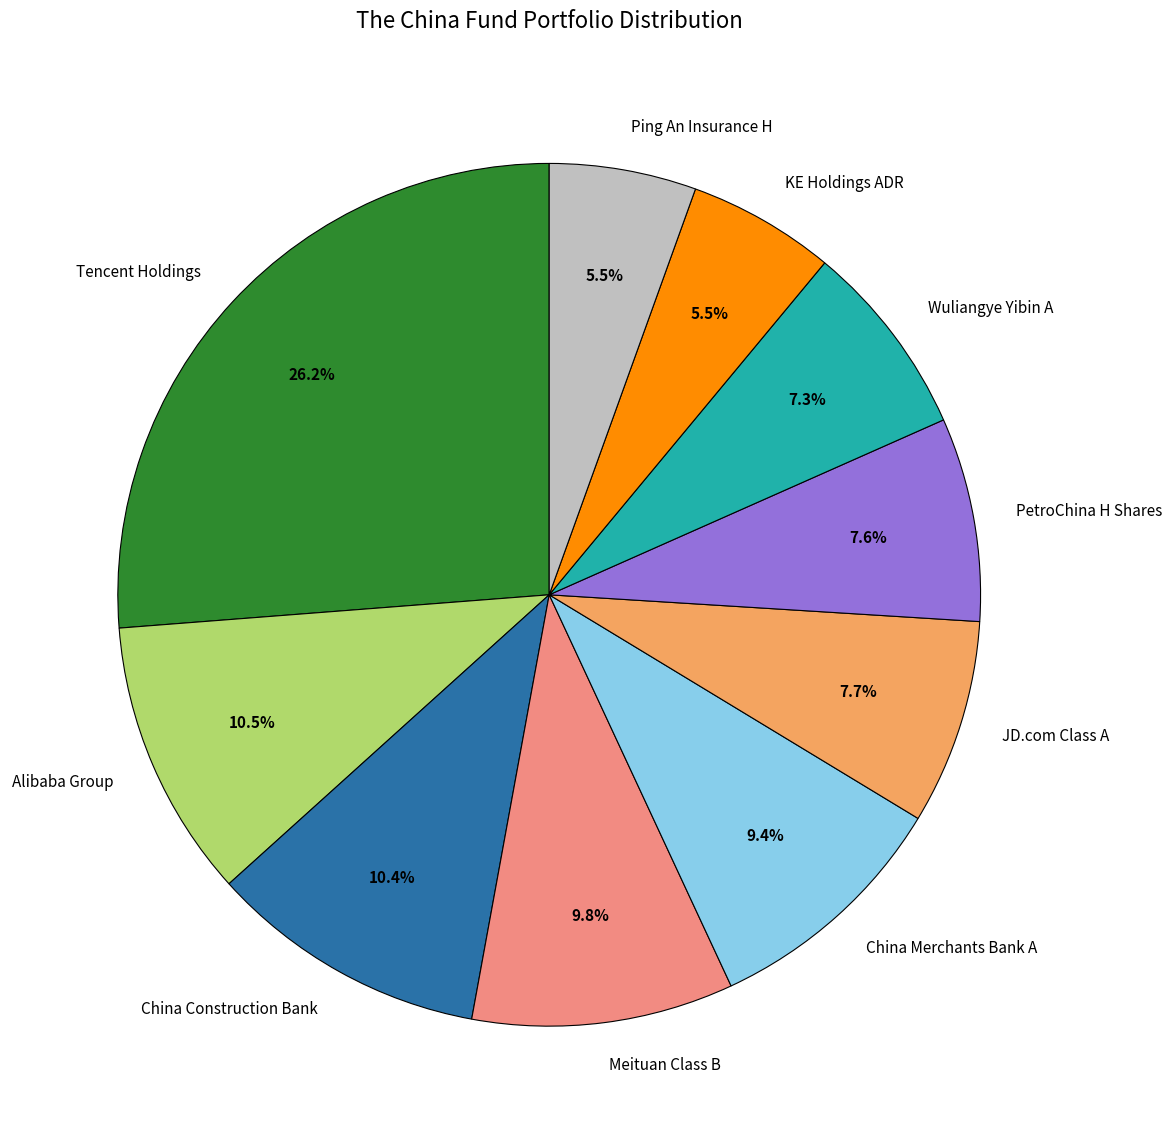

True or false: China Construction Bank accounts for 10% of the total.

True